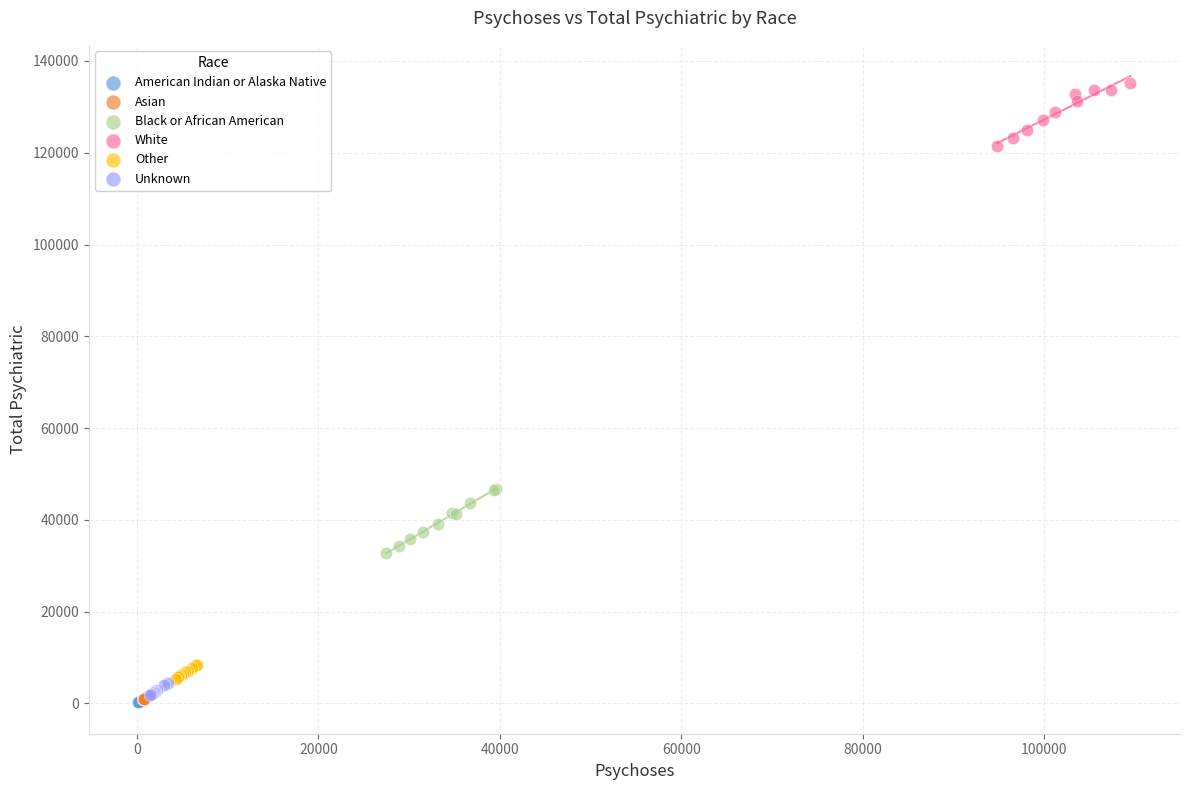

Which series contains the highest Y value?

White